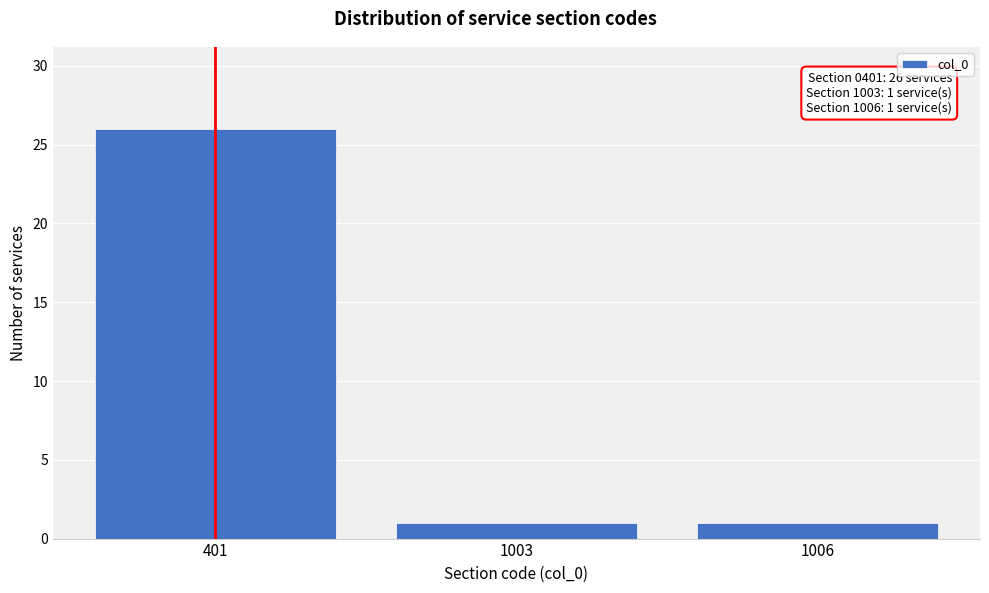

Reading left to right, extract all data points from this chart.

401=26	1003=1	1006=1